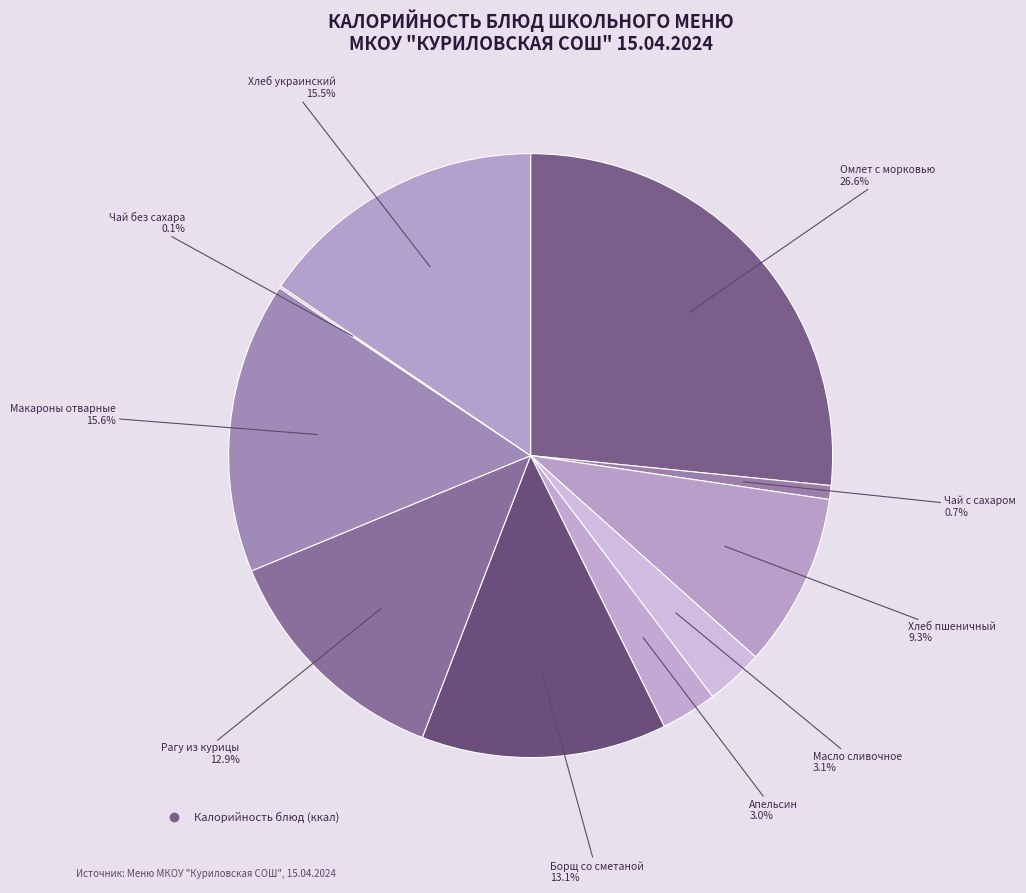

Is there a majority slice in this chart?

No